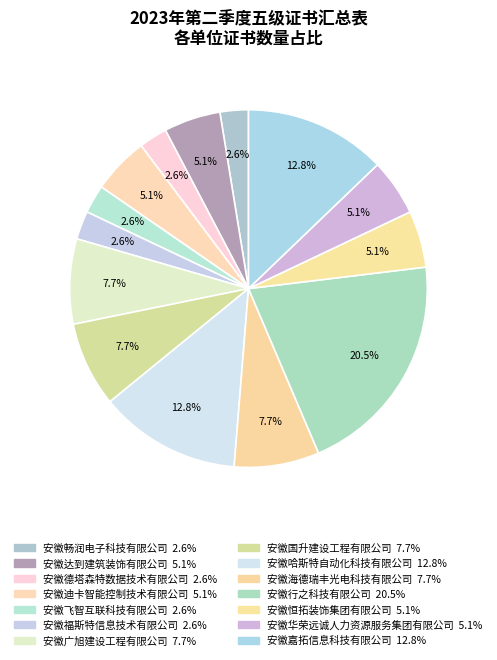

How many slices are in this pie chart?

14